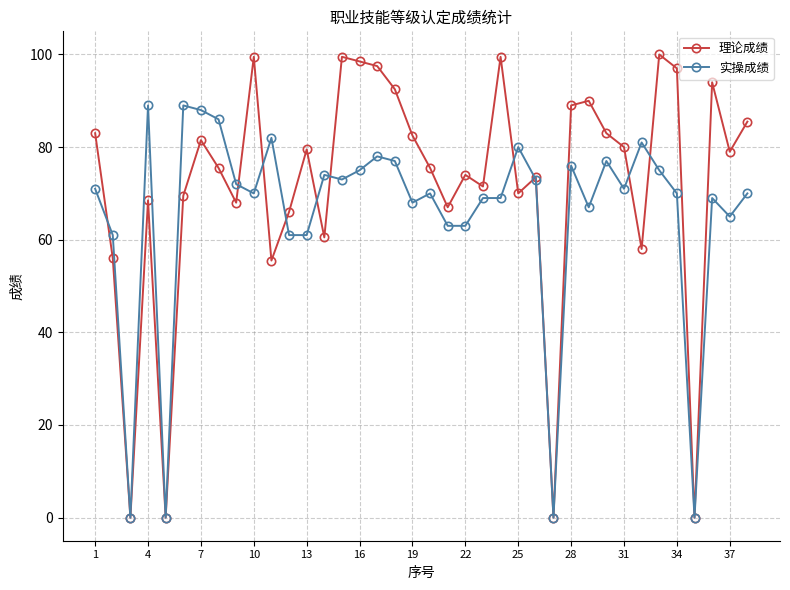

Which series has the largest range (max minus min)?

理论成绩